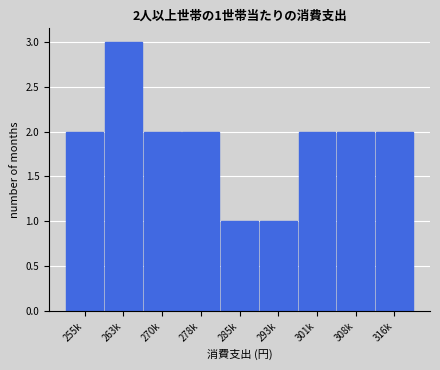

Reading left to right, transcribe all the data shown in this chart.

255k=2	263k=3	270k=2	278k=2	285k=1	293k=1	301k=2	308k=2	316k=2